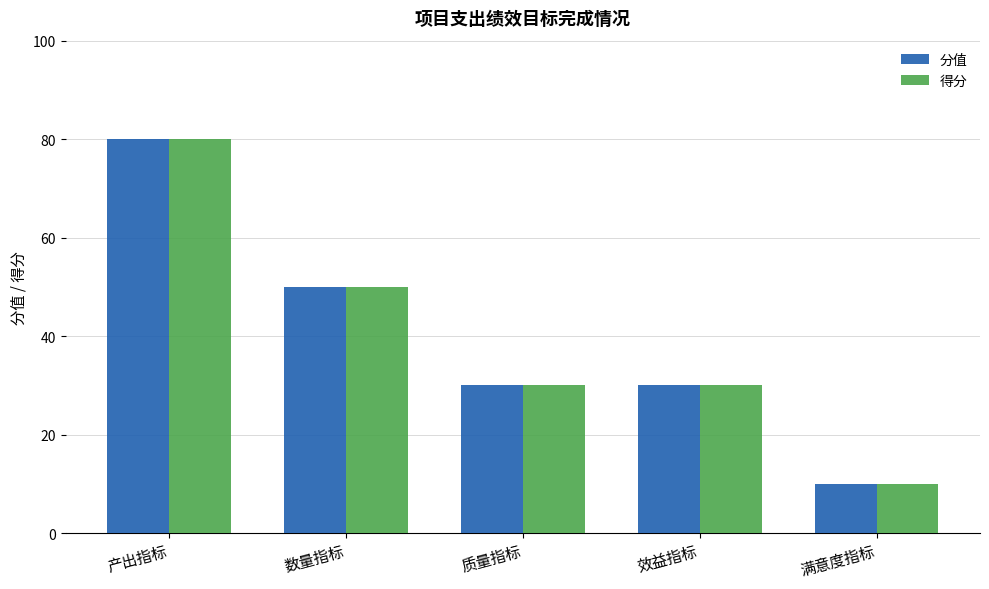

True or false: 得分 has a value of 80 at 产出指标.

True